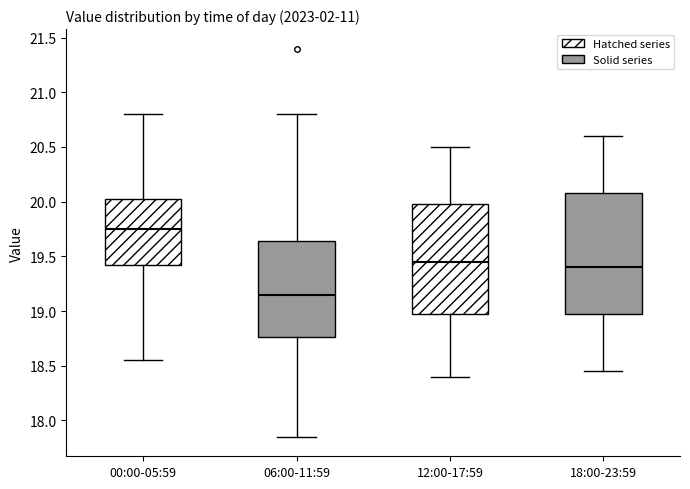

Reading left to right, transcribe this box plot: for each box, give where its median line is, the range the box spans, and where its two whiskers end, as read against the y-axis. The values are not printed on the chart, so give them approximately, as read against the axis.

00:00-05:59: median 19.75, box 19.45 to 20.05, whiskers 18.55 to 20.80
06:00-11:59: median 19.15, box 18.75 to 19.65, whiskers 17.85 to 20.80
12:00-17:59: median 19.45, box 19.00 to 20.00, whiskers 18.40 to 20.50
18:00-23:59: median 19.40, box 19.00 to 20.10, whiskers 18.45 to 20.60